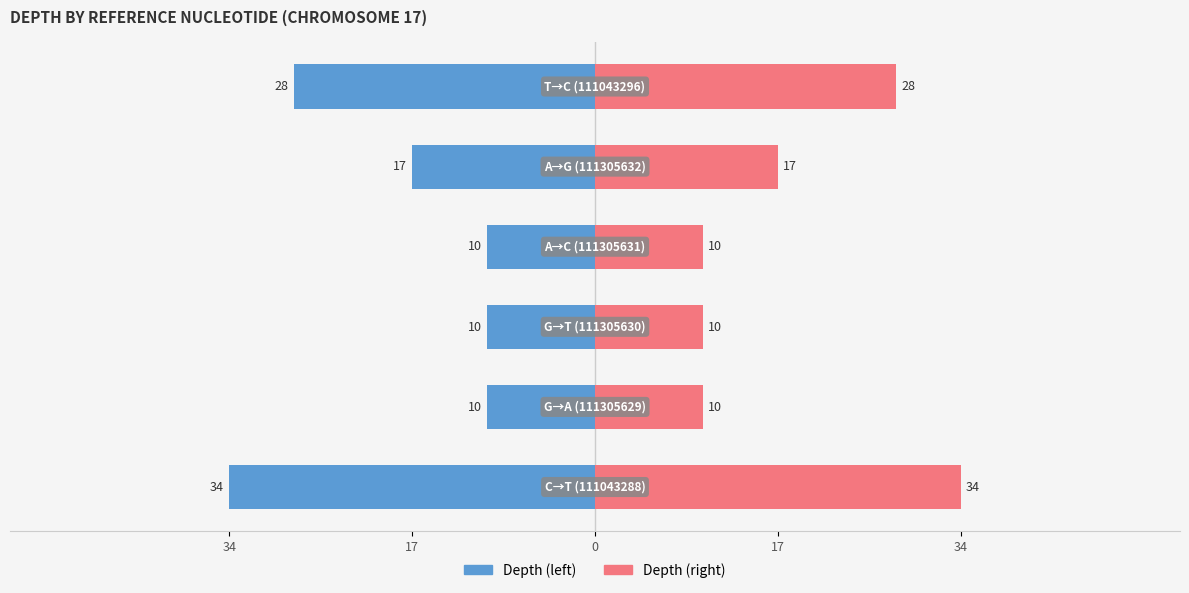

What is the label of the 5th bar from the right?

17